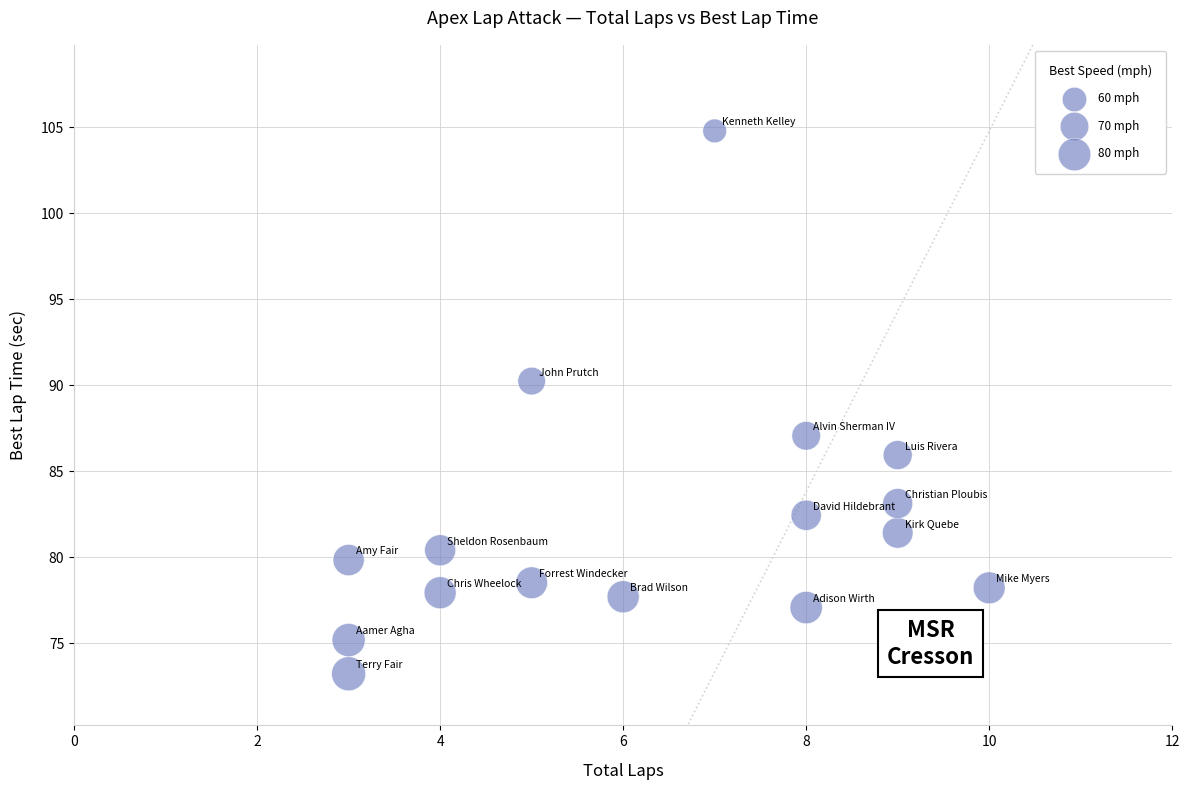

What Y value in the scatter plot is closest to 89?

90.2